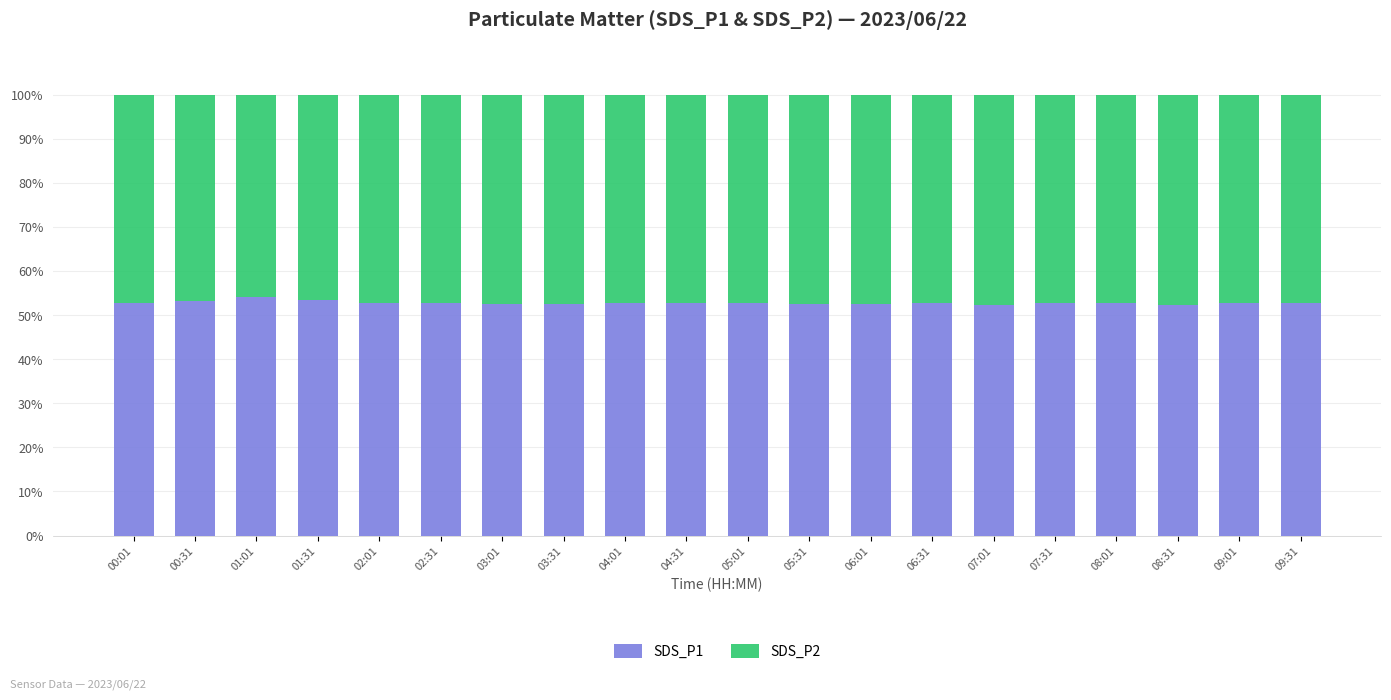

The value of SDS_P1 at 09:01 is 52.8. True or false?

True